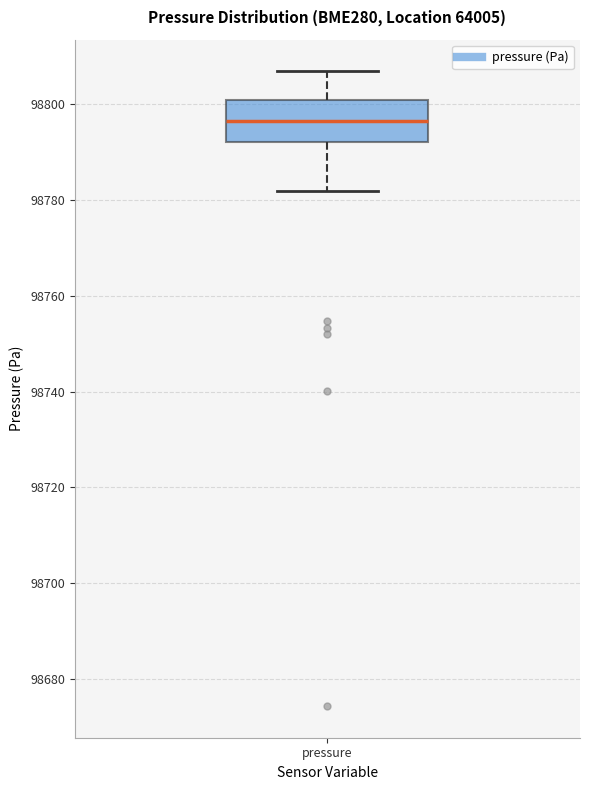

Read this box plot against the y-axis: the position of the median line, the range covered by the box, and the ends of both whiskers. The values are not printed on the chart, so give them approximately, as read against the axis.

median 98796, box 98792 to 98800, whiskers 98782 to 98806